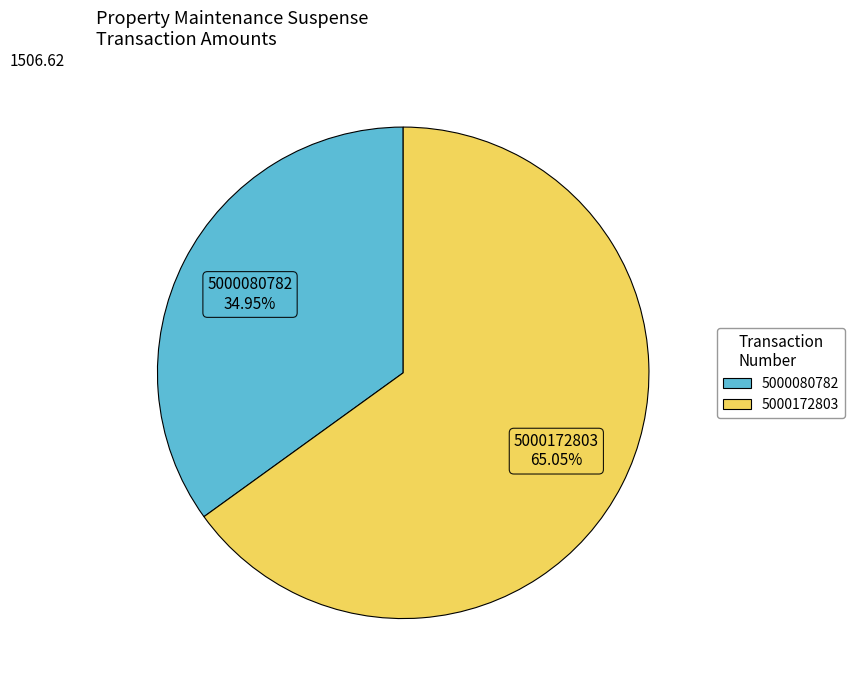

Which slice is the largest?

5000172803